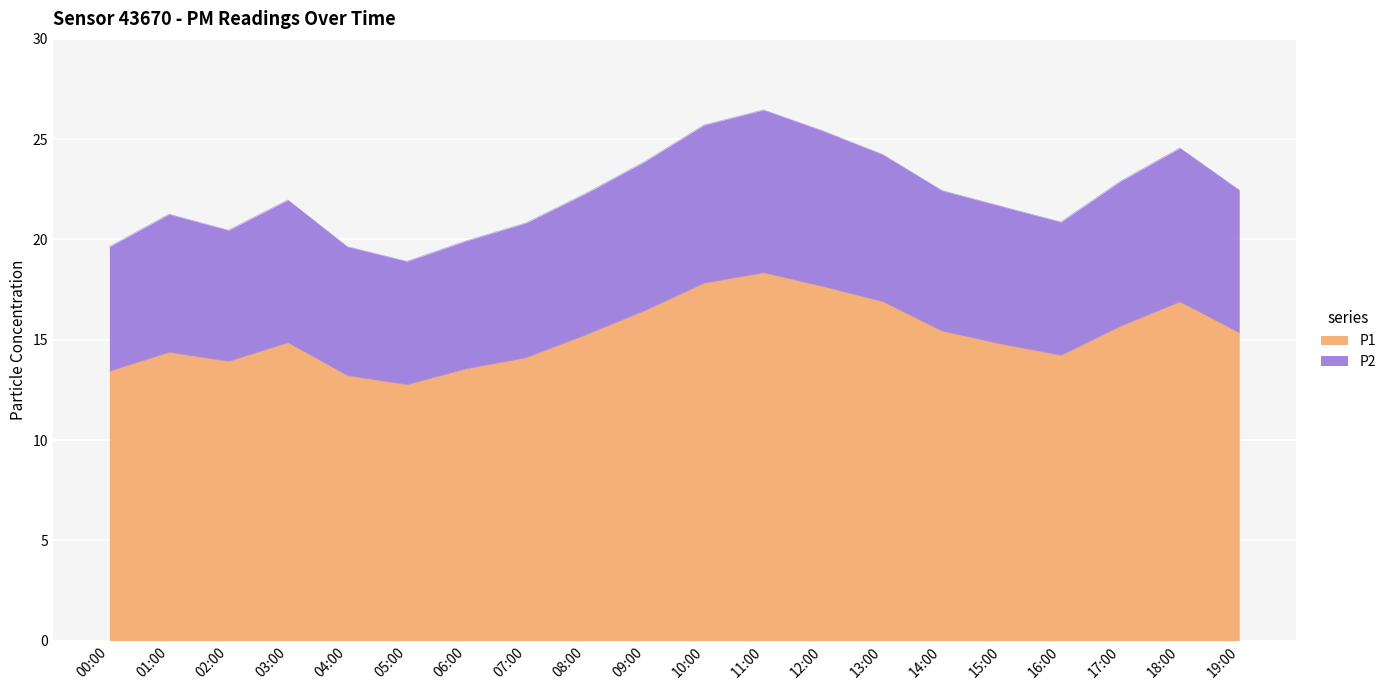

The value of P2 at 12:00 is 25.4. True or false?

True